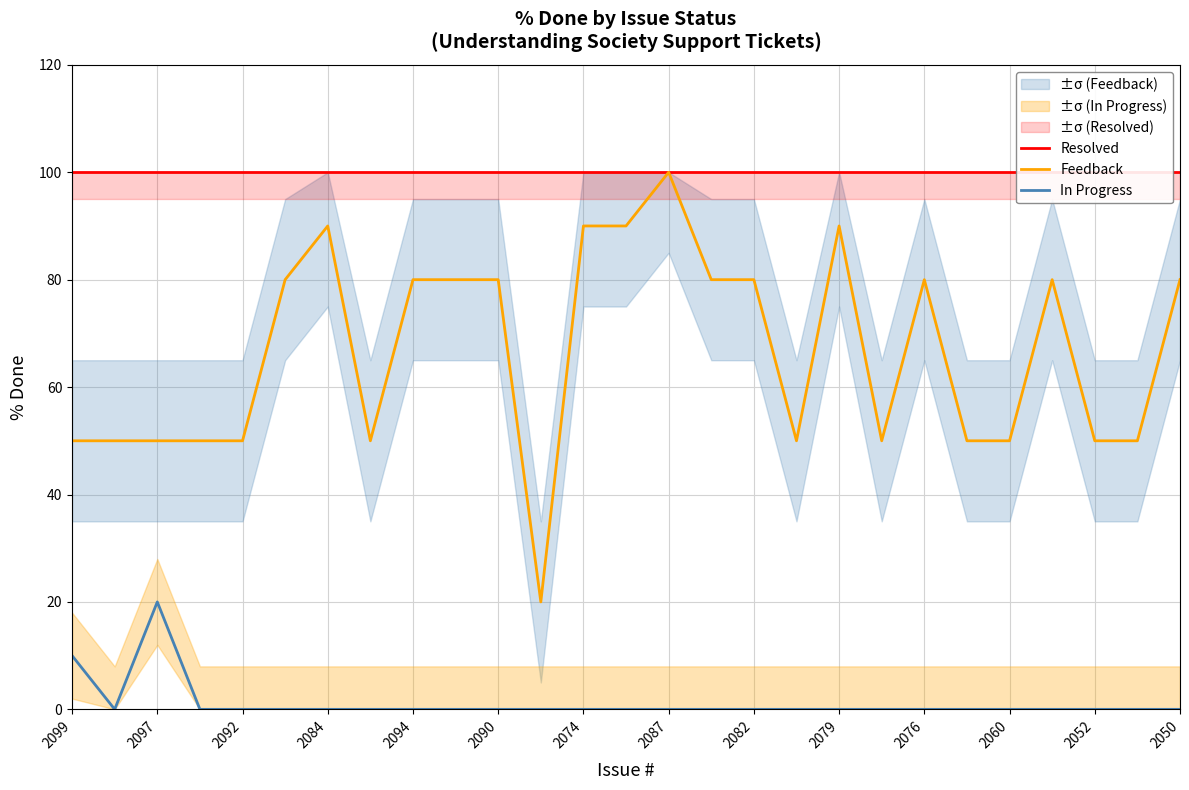

What is the sum of all Feedback values?

1800